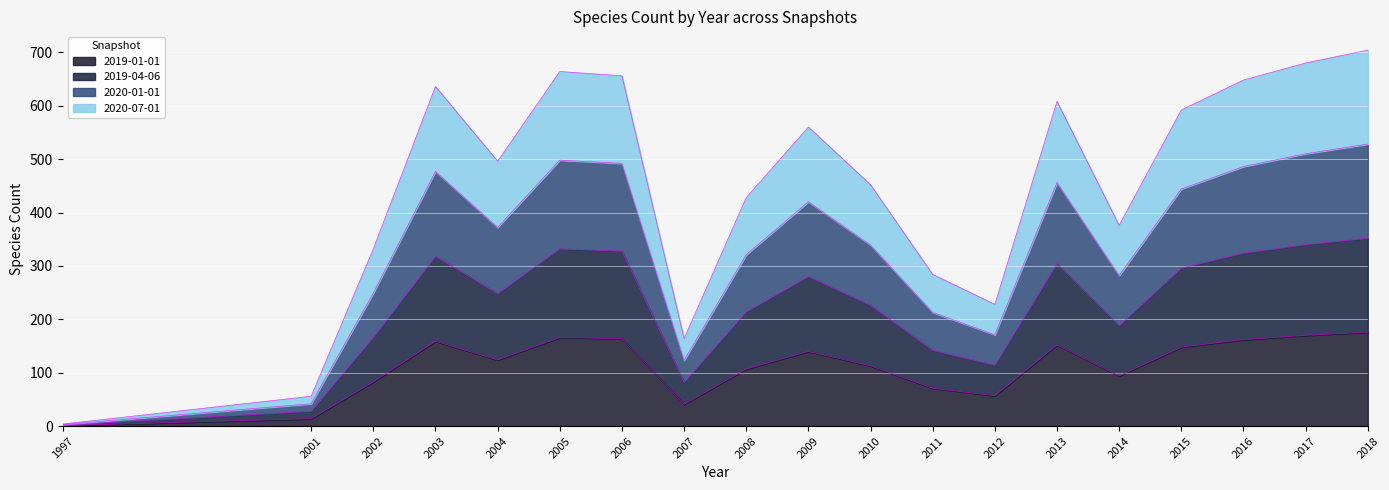

What is the difference between the maximum and minimum values in the 2020-01-01 series?

525